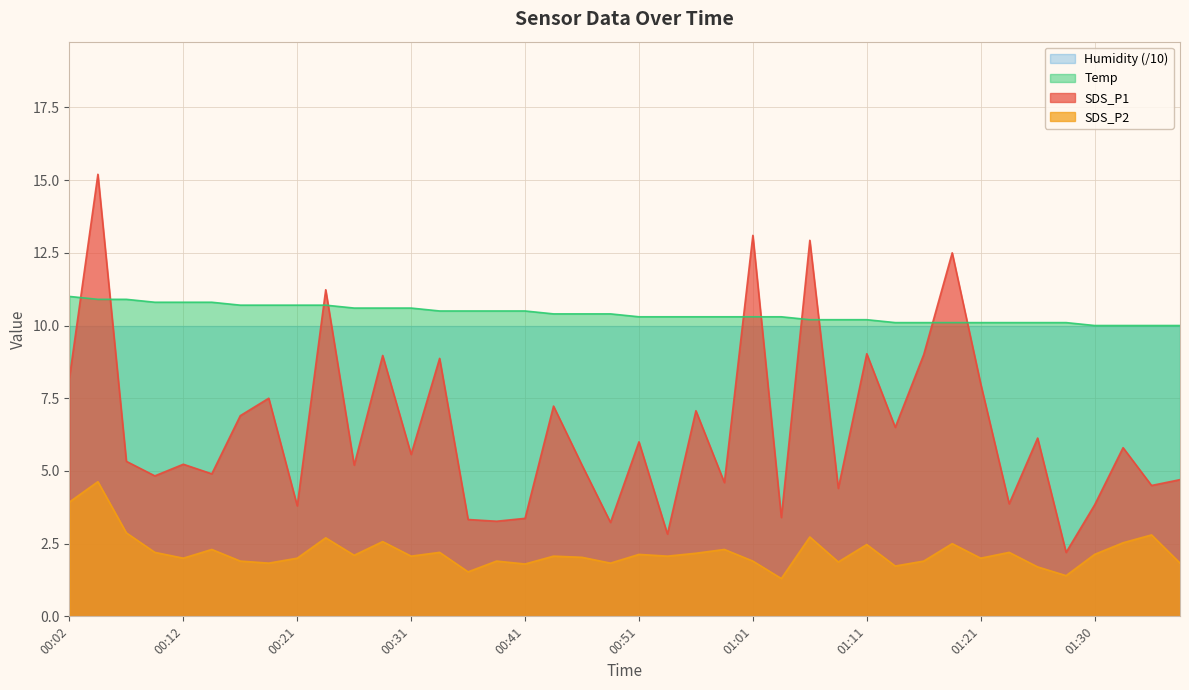

Which has a higher value, 00:19 or 00:21?

00:19